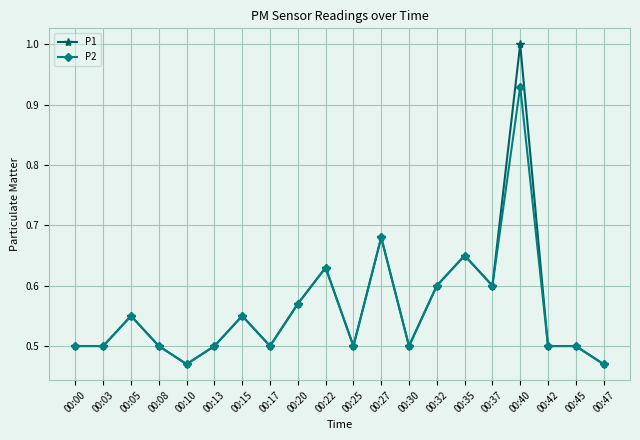

How many P2 values are between 0 and 1?

20